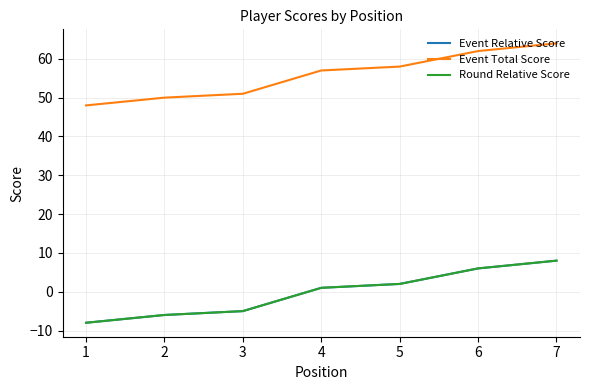

At how many categories does at least one series exceed 41?

7